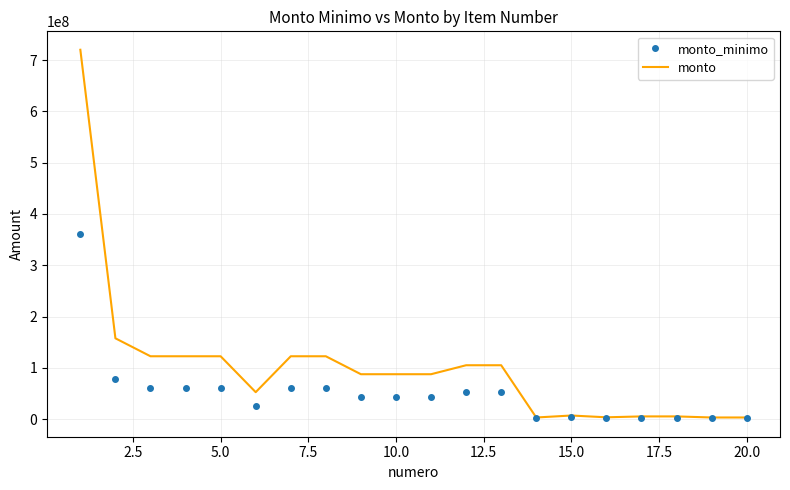

List the series in order of their overall mean, lowest first.

monto_minimo, monto